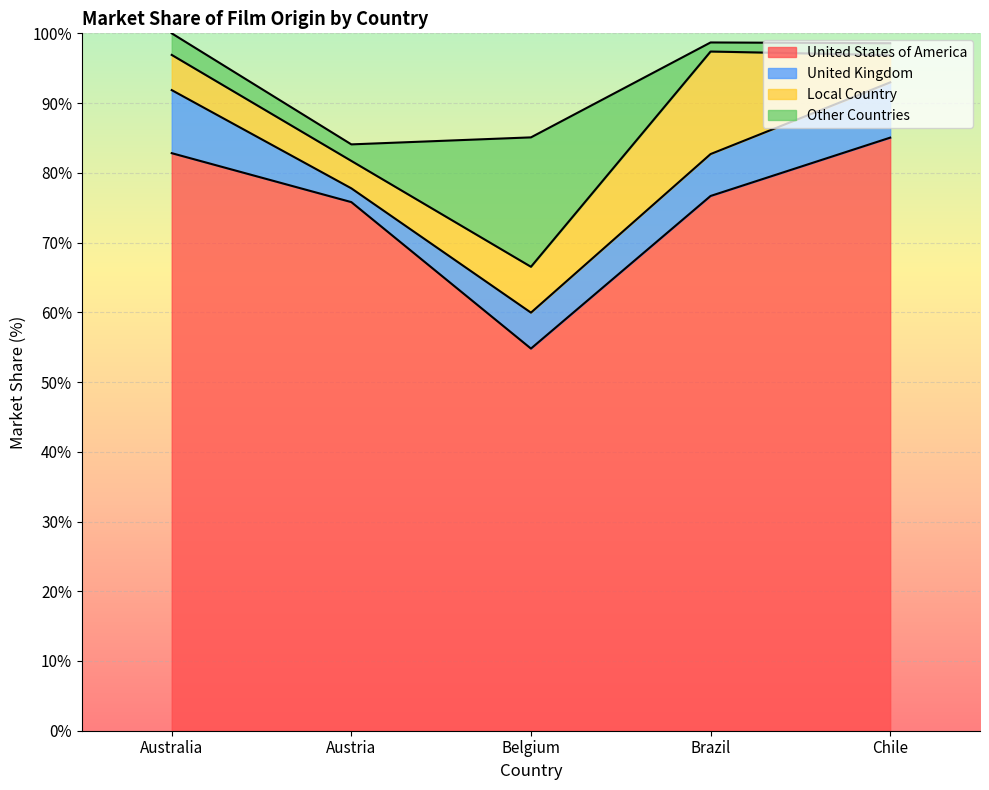

What is the label of the 2nd point from the right?

Brazil